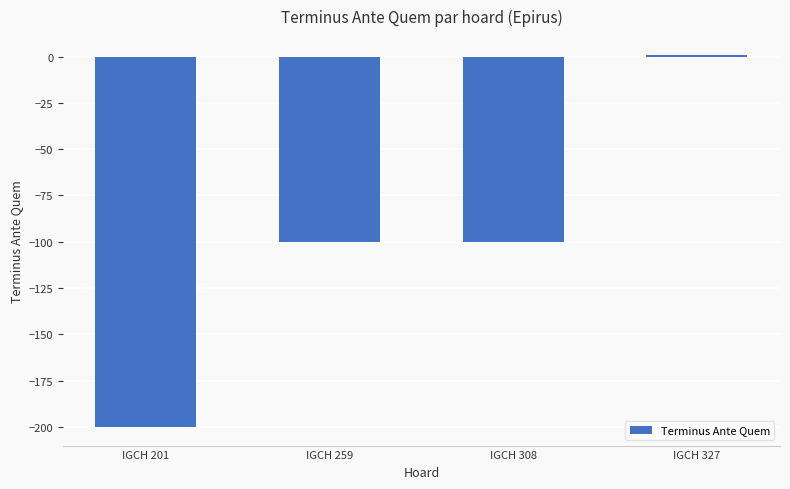

Which label corresponds to the smallest value in the chart?

IGCH 201